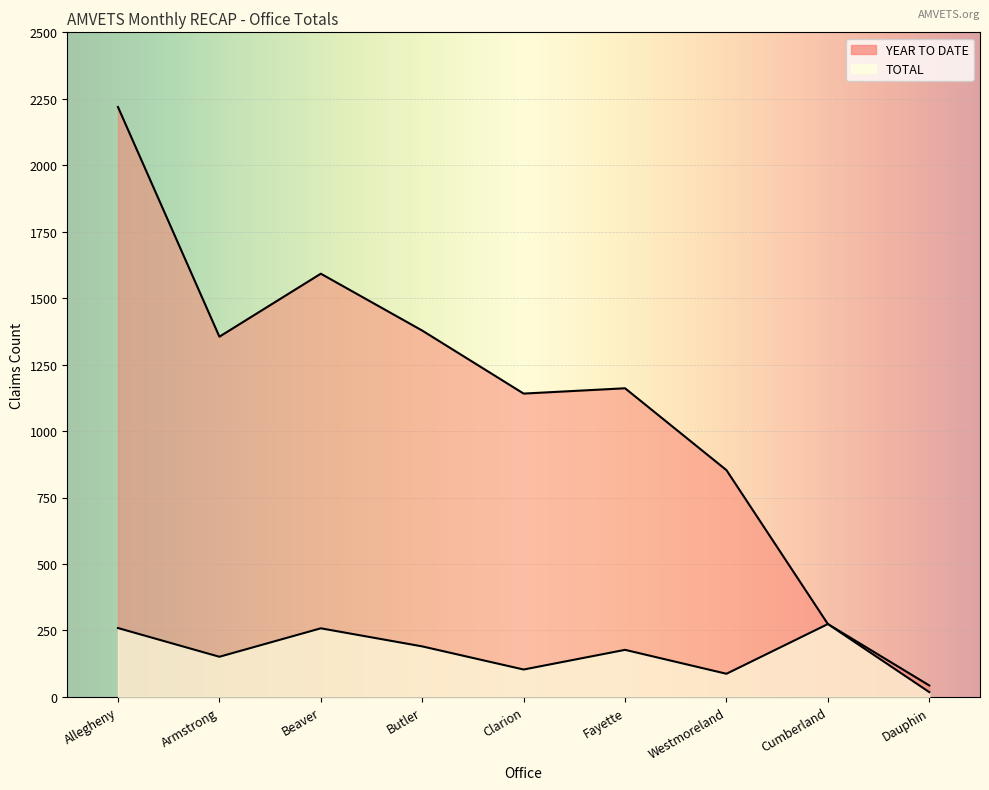

What is the difference between the second highest and minimum values in the YEAR TO DATE series?

1549